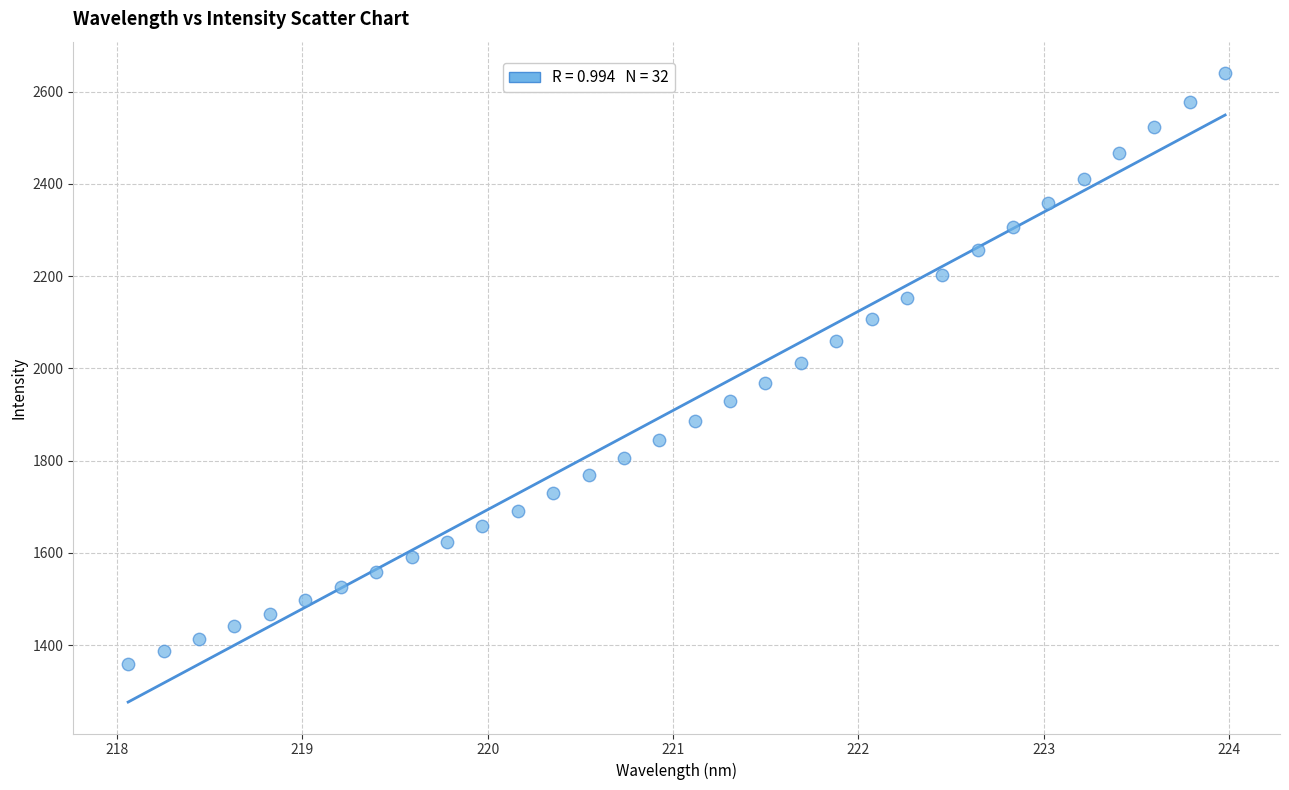

What is the range of Y values (max minus min)?

1280.4